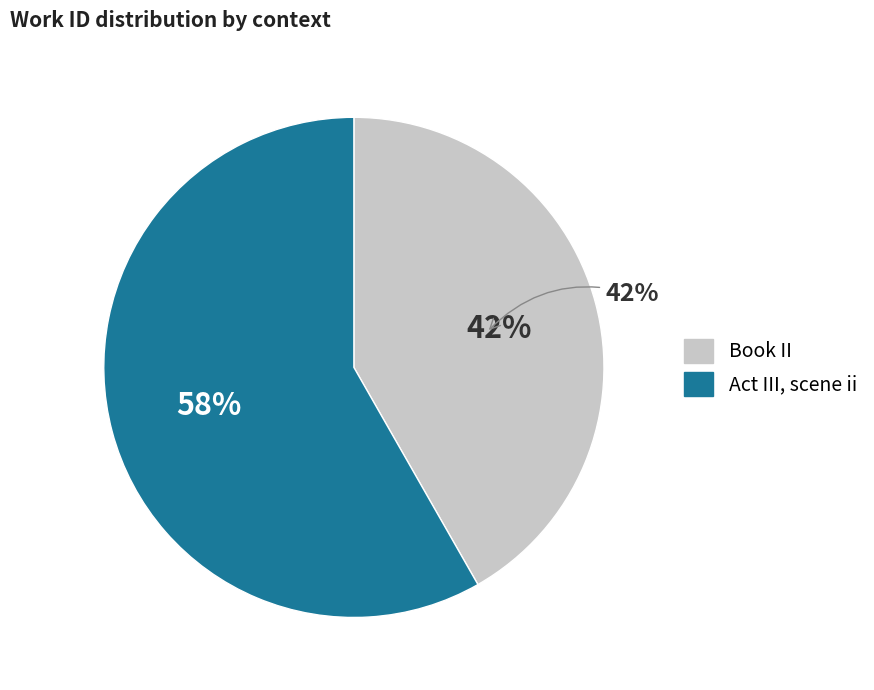

To the nearest percent, what percentage of the pie is Act III, scene ii?

58%